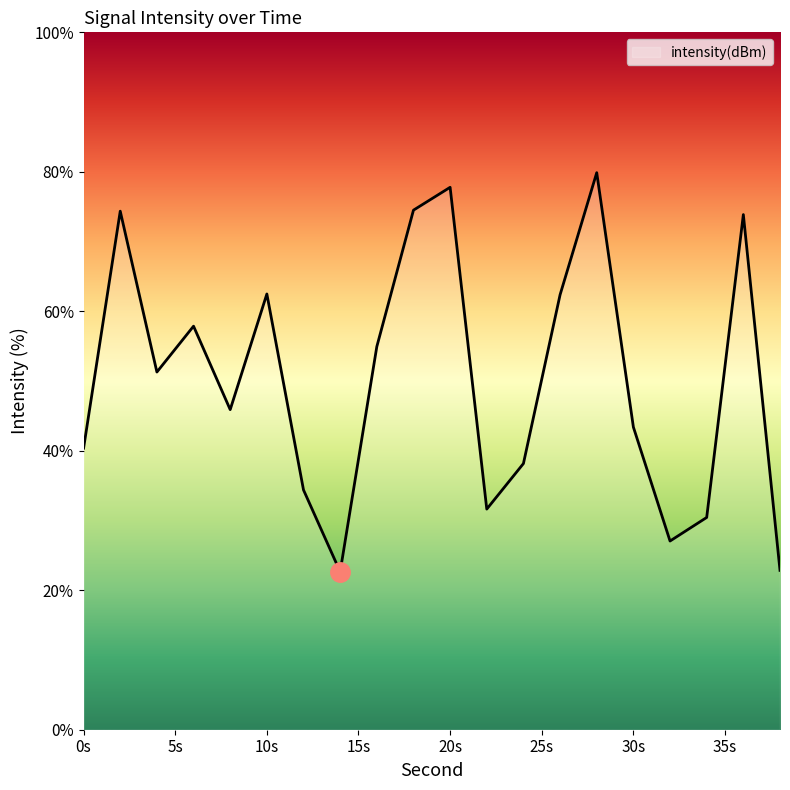

What is the difference between the maximum and minimum values?

57.2